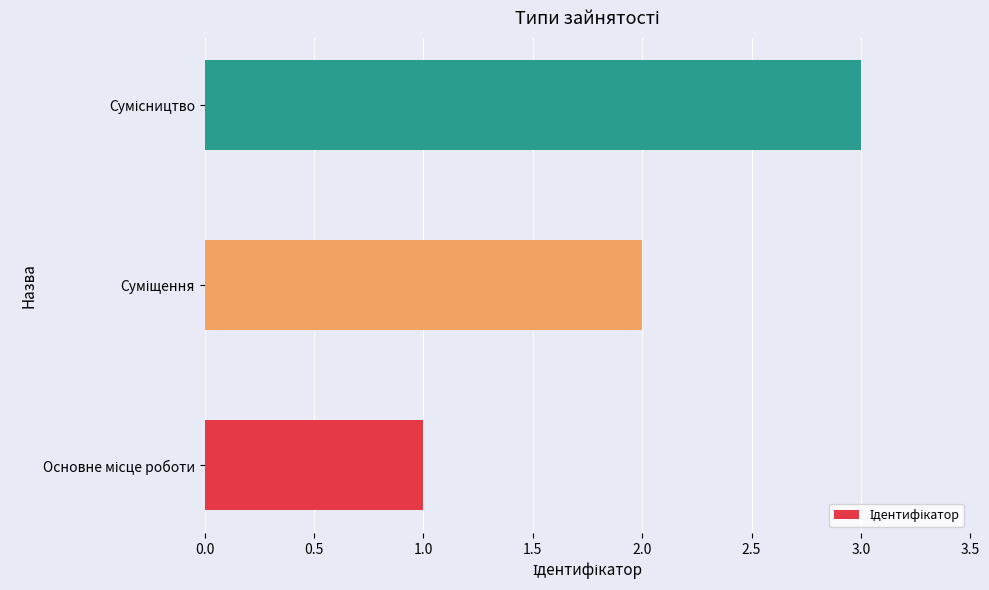

What is the sum of all values?

6